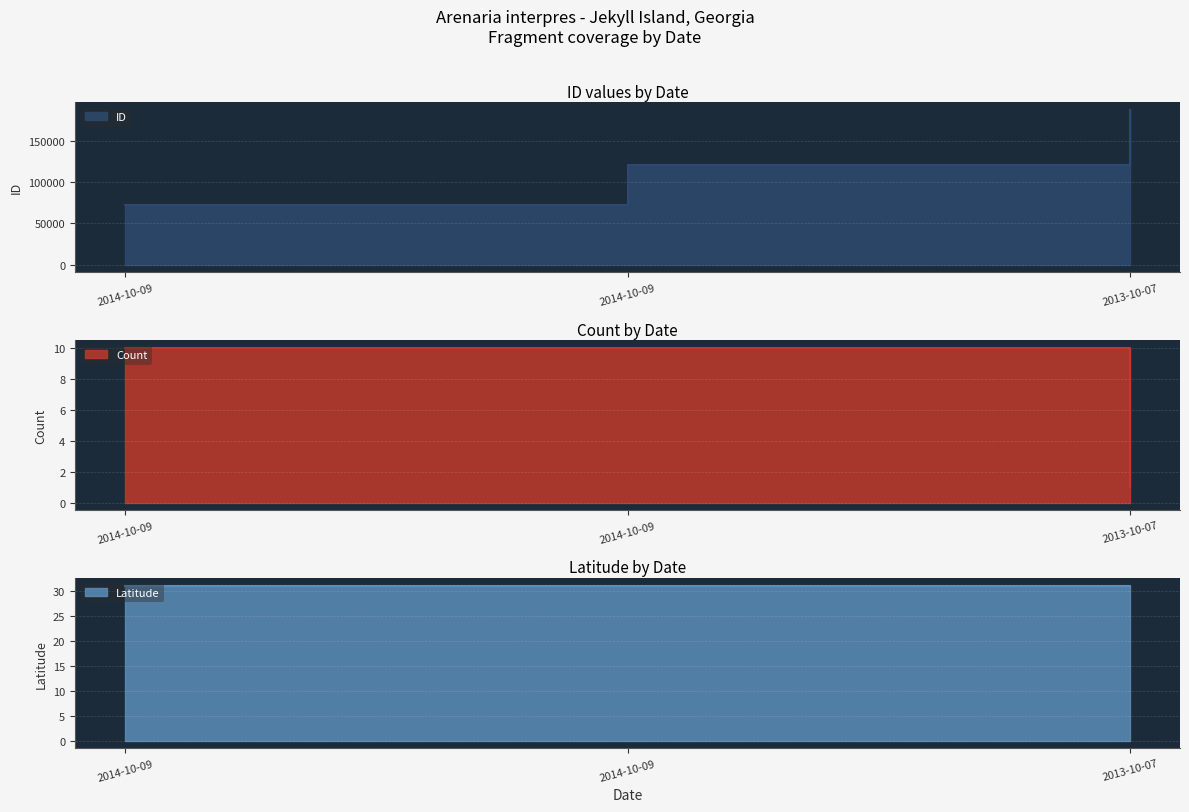

Which series has the largest total across all categories?

ID